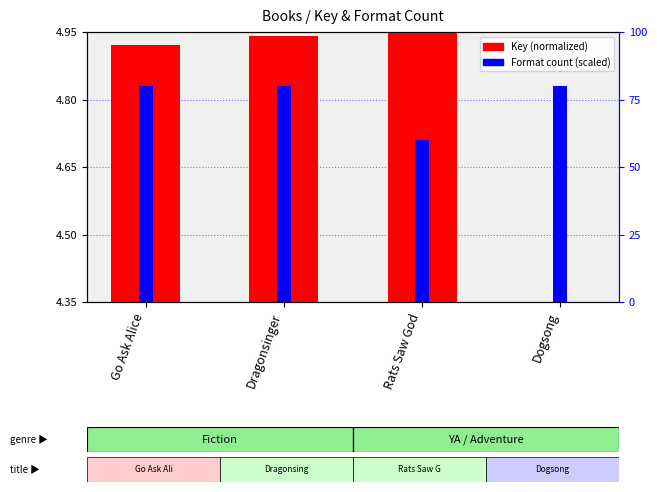

Where is Key (normalized) nearest to the value 4?

Dogsong